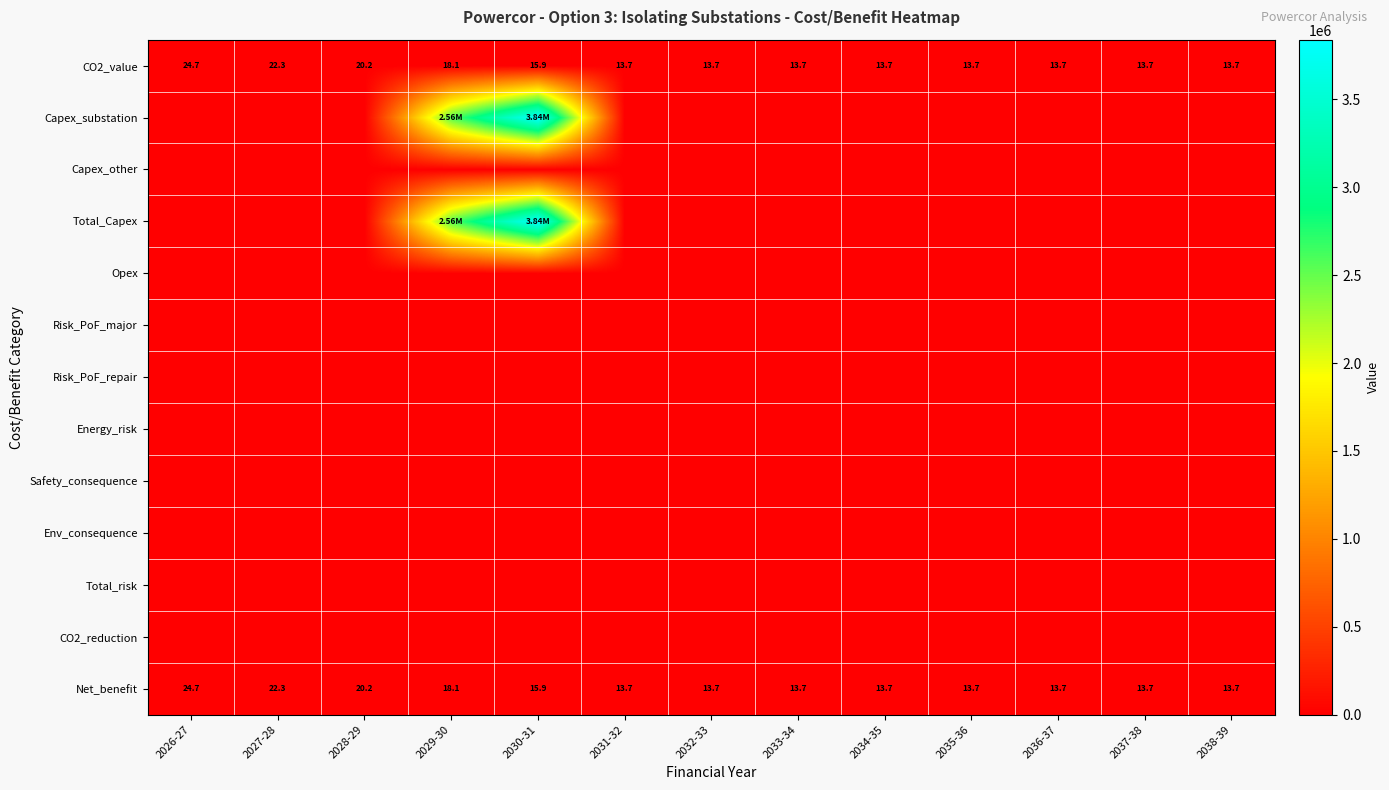

What is the sum of all CO2_value values?

210.8